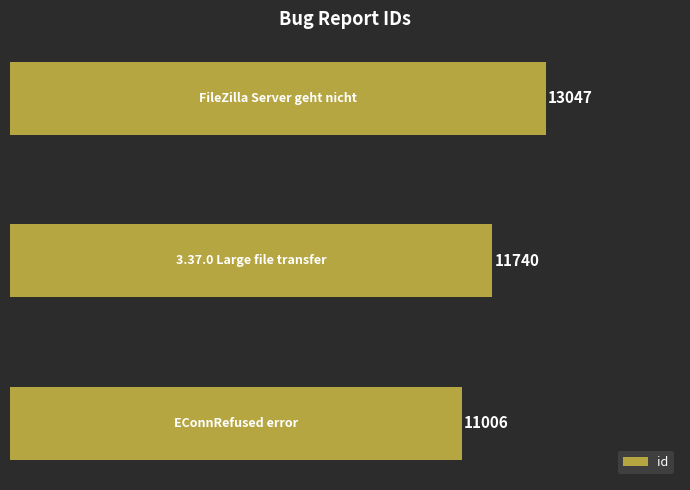

Reading top to bottom, what are all the values shown in this chart?

13047	11740	11006